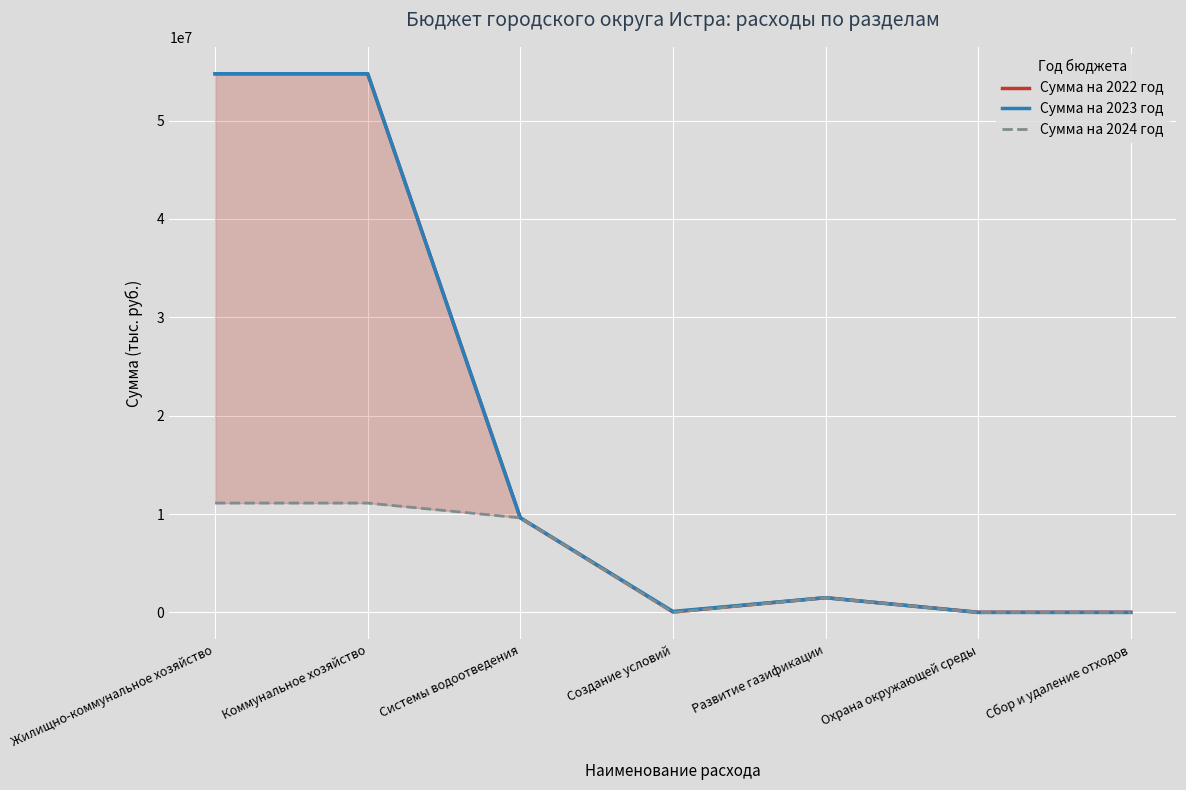

What is the difference between the Сумма на 2023 год values at Сбор и удаление отходов and Системы водоотведения?

9618600.0